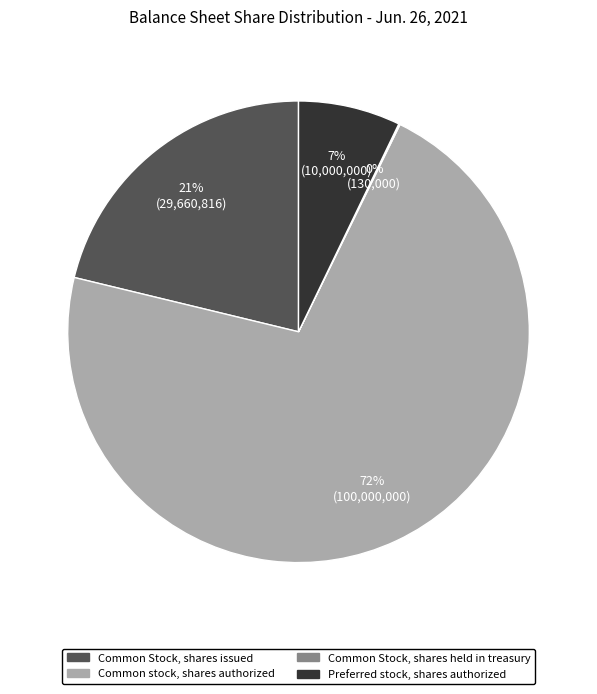

To the nearest percent, what is the average slice percentage?

25%